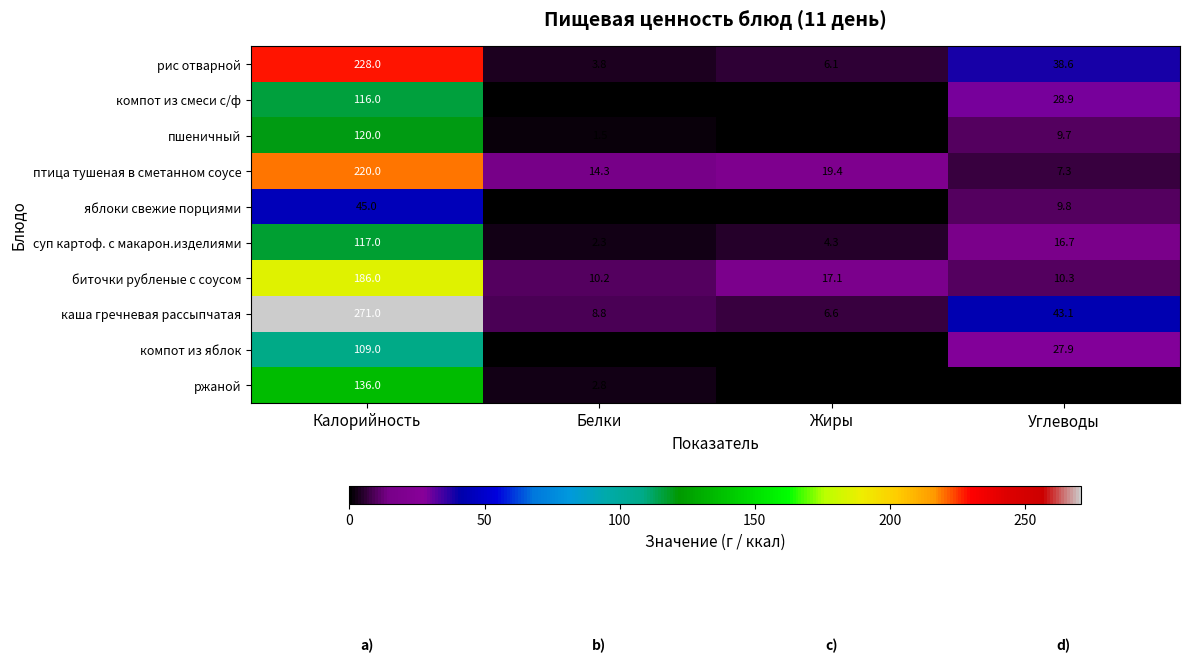

Read the птица тушеная в сметанном соусе value at Белки.

14.3